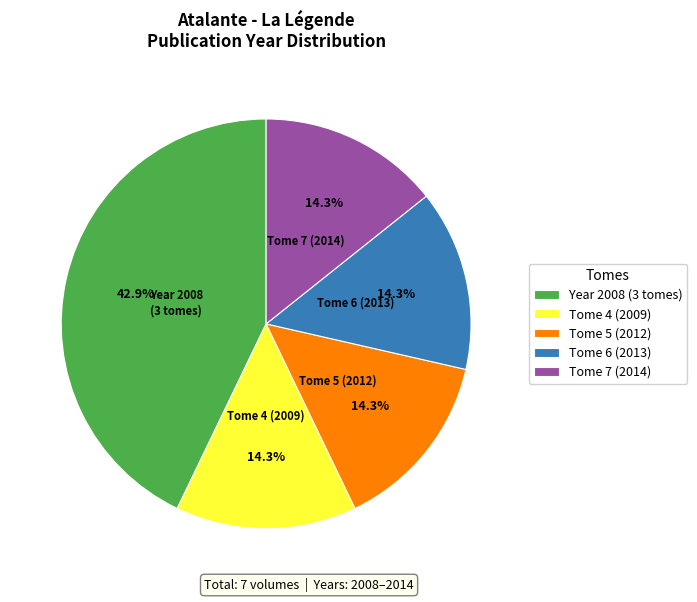

Which category has the biggest portion of the pie?

Year 2008 (3 tomes)